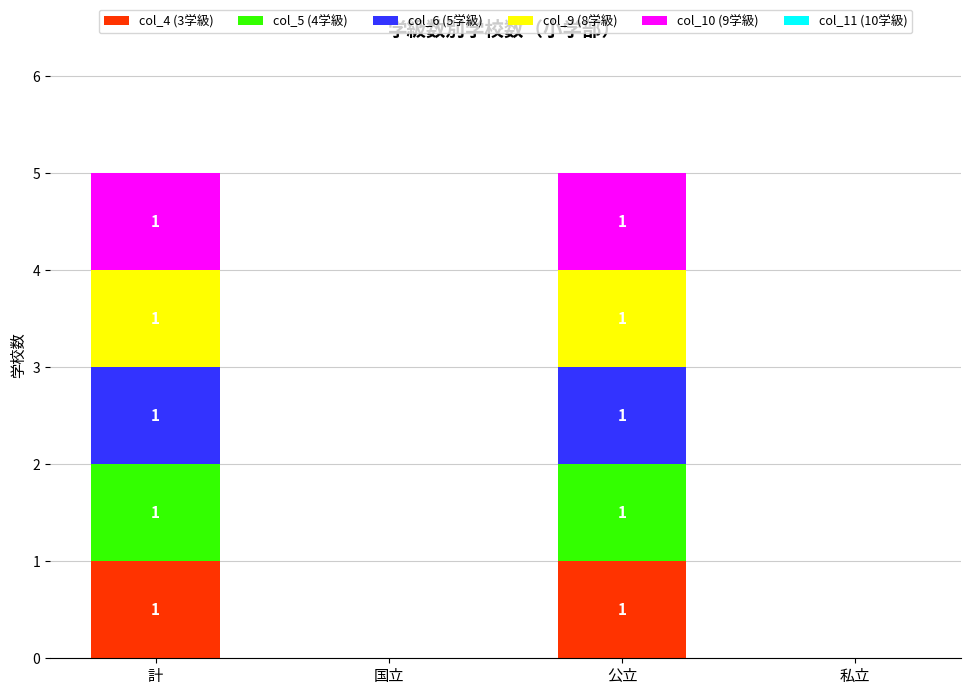

Reading left to right, list the values for the col_4 (3学級) series.

計=1	国立=0	公立=1	私立=0